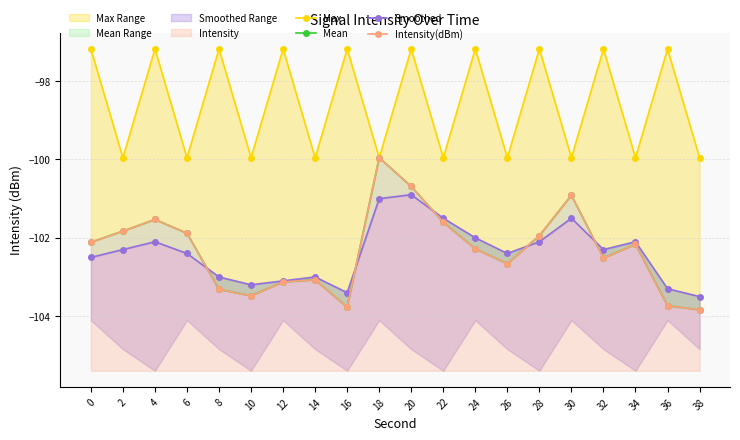

Reading right to left, transcribe all the data shown in this chart.

Max: 38=-100.0	36=-97.2	34=-100.0	32=-97.2	30=-100.0	28=-97.2	26=-100.0	24=-97.2	22=-100.0	20=-97.2	18=-100.0	16=-97.2	14=-100.0	12=-97.2	10=-100.0	8=-97.2	6=-100.0	4=-97.2	2=-100.0	0=-97.2
Mean: 38=-103.8	36=-103.7	34=-102.2	32=-102.5	30=-100.9	28=-101.9	26=-102.7	24=-102.3	22=-101.6	20=-100.7	18=-100.0	16=-103.8	14=-103.1	12=-103.1	10=-103.5	8=-103.3	6=-101.9	4=-101.5	2=-101.8	0=-102.1
Smoothed: 38=-103.5	36=-103.3	34=-102.1	32=-102.3	30=-101.5	28=-102.1	26=-102.4	24=-102.0	22=-101.5	20=-100.9	18=-101.0	16=-103.4	14=-103.0	12=-103.1	10=-103.2	8=-103.0	6=-102.4	4=-102.1	2=-102.3	0=-102.5
Intensity(dBm): 38=-103.8	36=-103.7	34=-102.2	32=-102.5	30=-100.9	28=-101.9	26=-102.7	24=-102.3	22=-101.6	20=-100.7	18=-100.0	16=-103.8	14=-103.1	12=-103.1	10=-103.5	8=-103.3	6=-101.9	4=-101.5	2=-101.8	0=-102.1